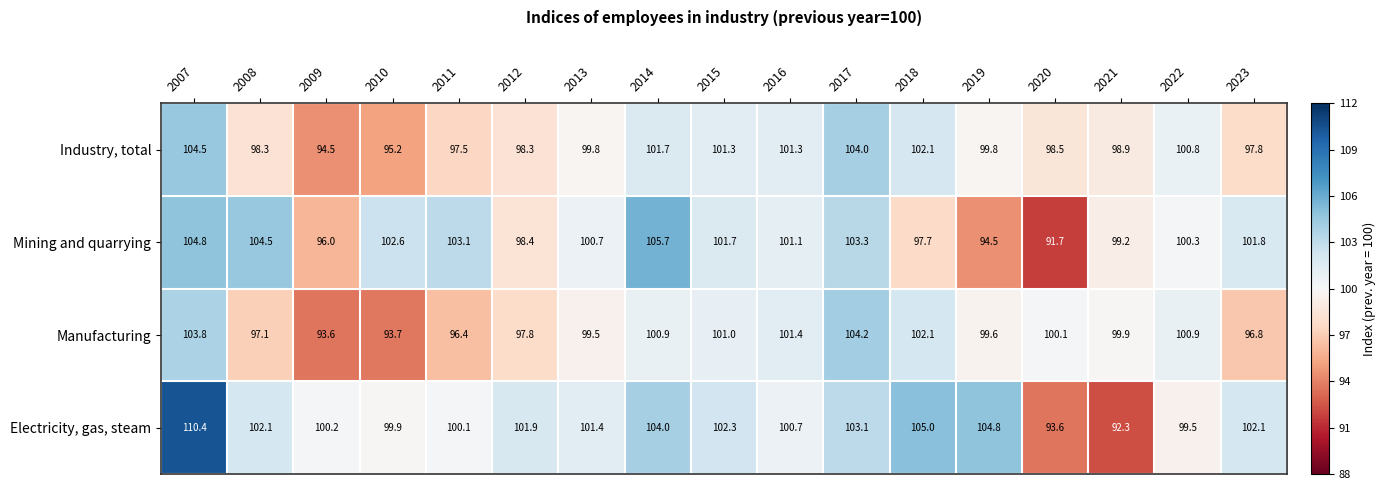

List the series in order of their overall mean, lowest first.

Manufacturing, Industry, total, Mining and quarrying, Electricity, gas, steam